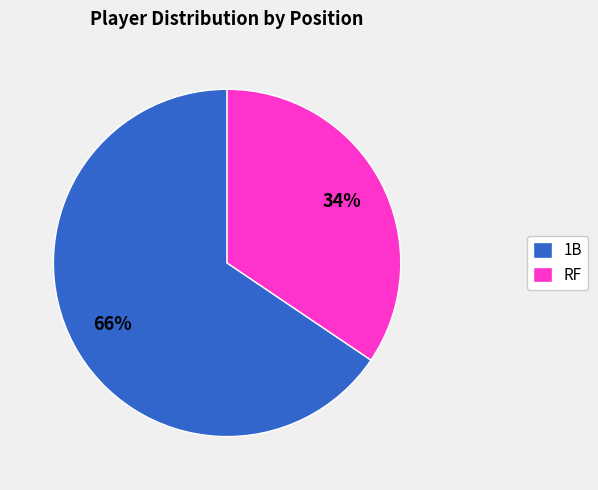

What is the ratio of the value at RF to the value at 1B?

0.5